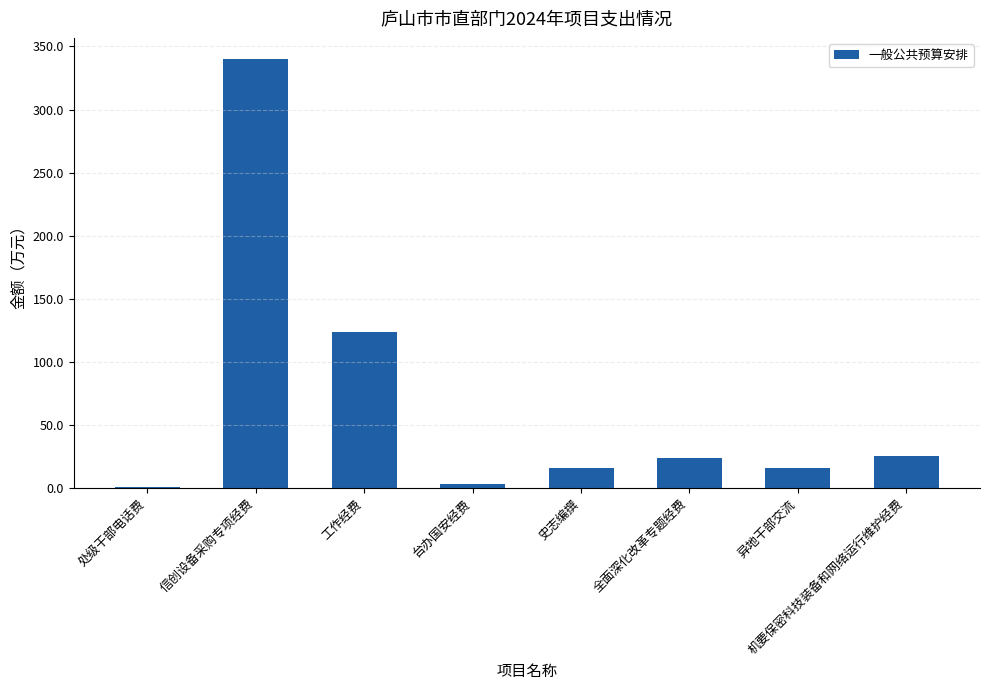

How many bars are there in total?

8